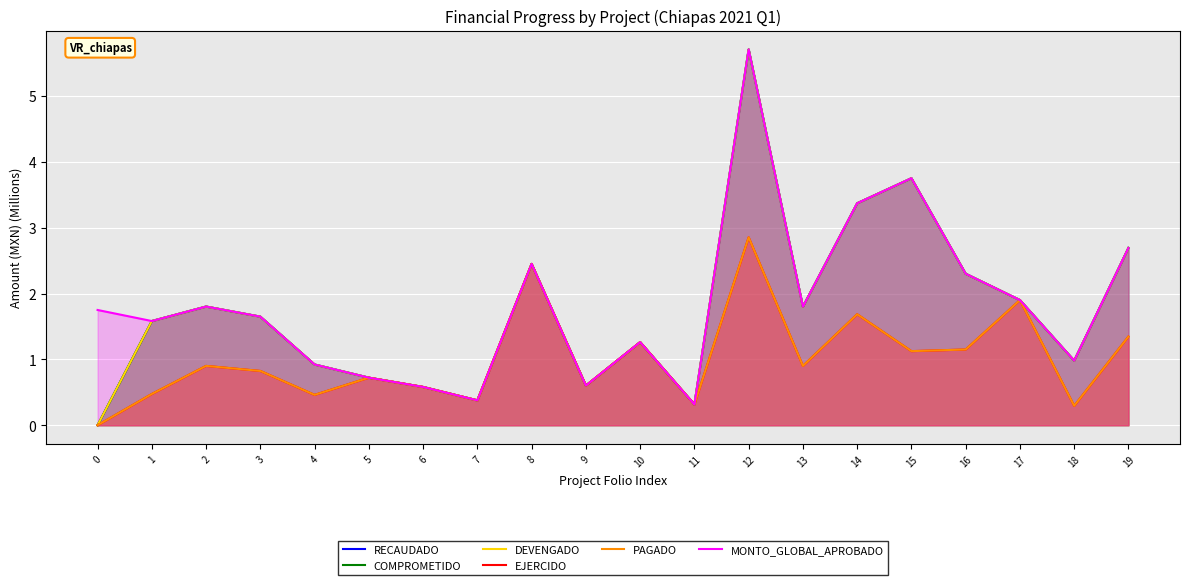

What is the difference between the maximum and second lowest values in the RECAUDADO series?

5.4